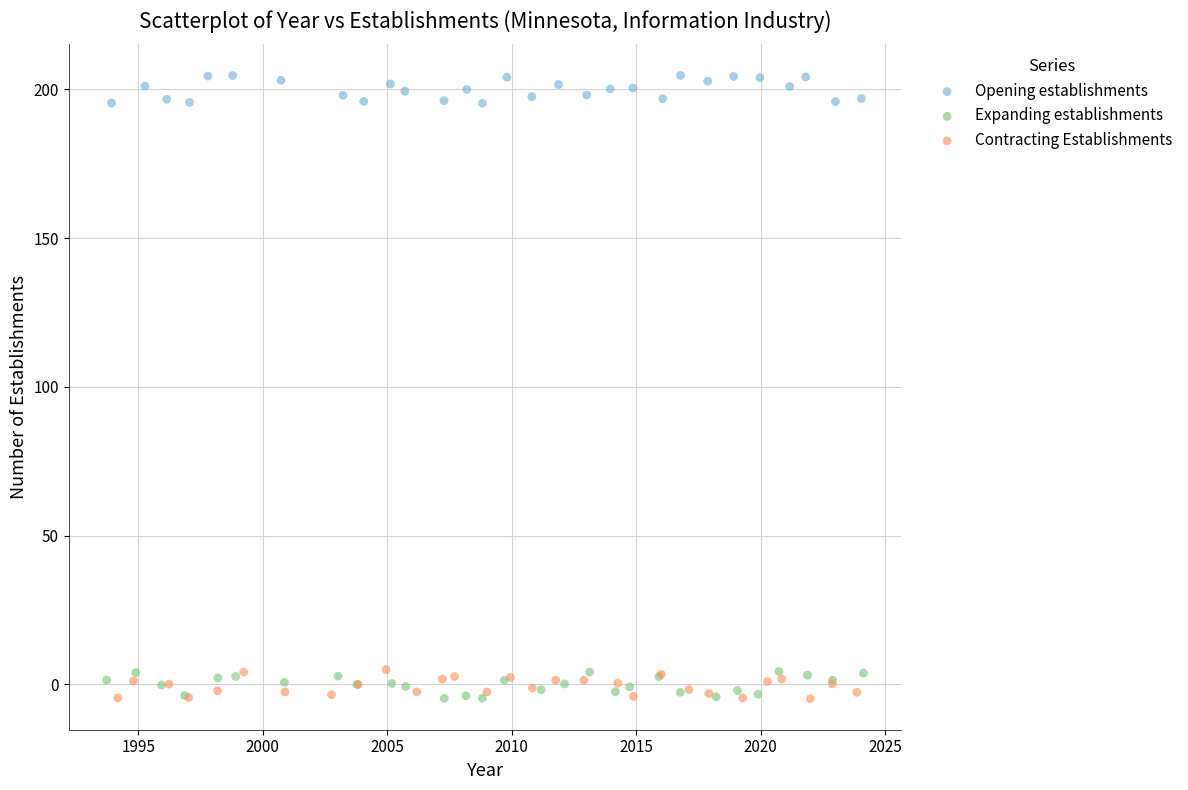

Which series contains the highest Y value?

Opening establishments